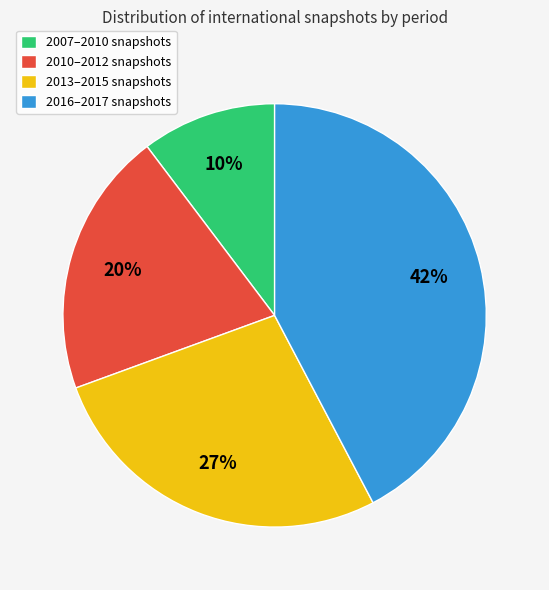

Which slice is the smallest?

2007–2010 snapshots